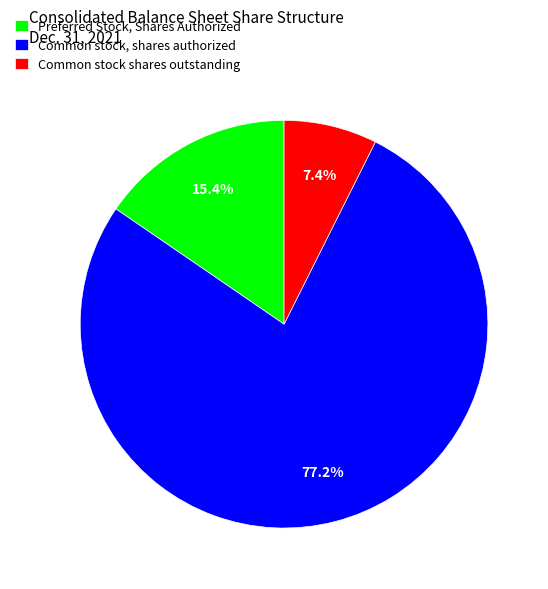

Which has a higher value, Common stock, shares authorized or Preferred Stock, Shares Authorized?

Common stock, shares authorized